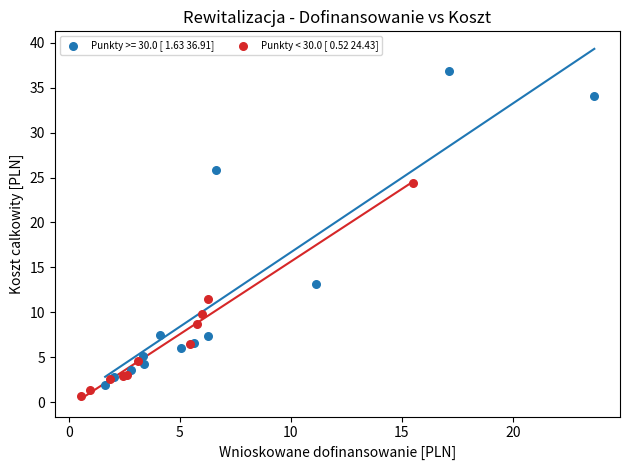

Which series has the widest spread of Y values?

Punkty >= 30.0 [ 1.63 36.91]